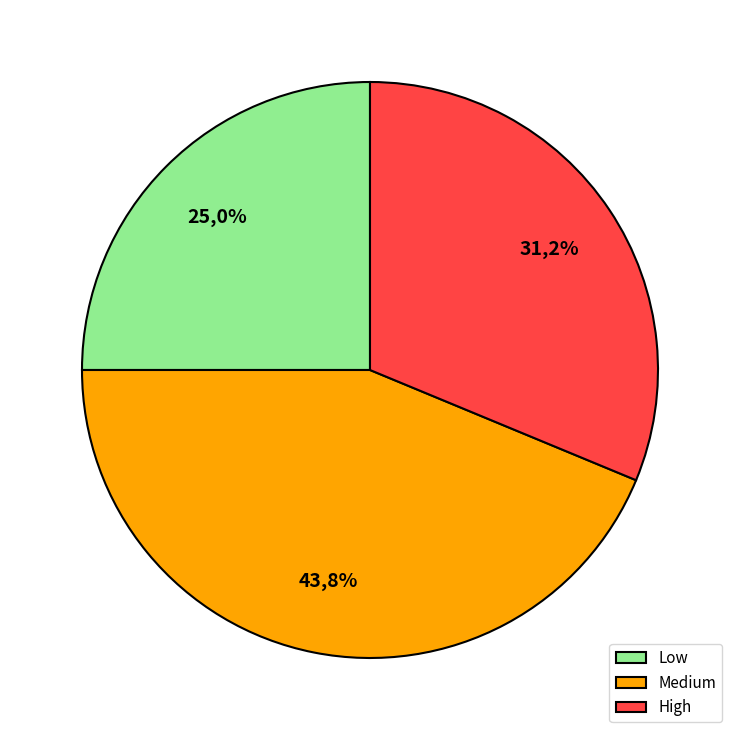

Is it true that Medium is 36% of the pie?

False